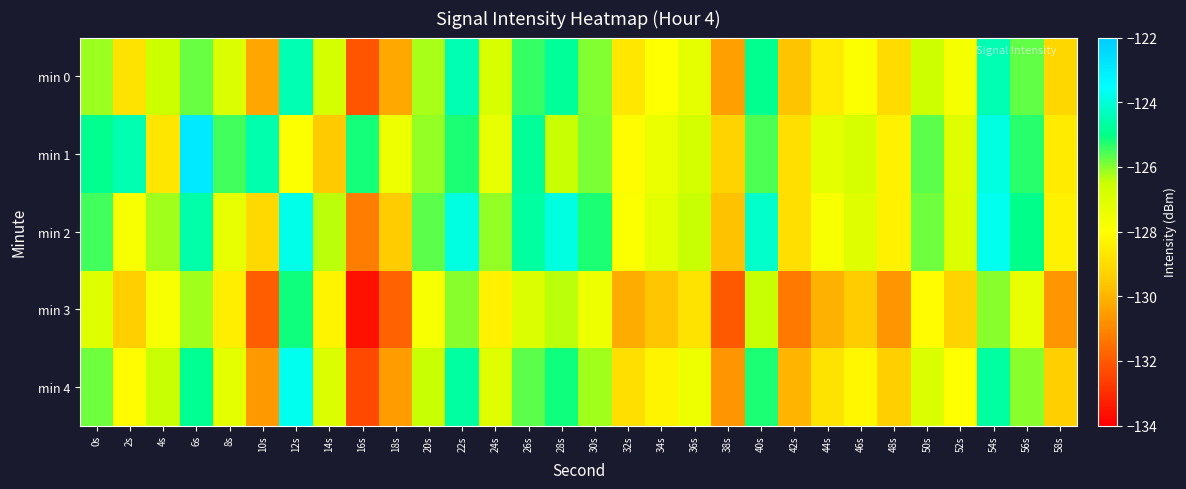

Reading left to right, list all the values displayed in this chart.

min 0: 0s=-126.2	2s=-128.8	4s=-126.5	6s=-125.8	8s=-127.0	10s=-130.3	12s=-124.4	14s=-126.8	16s=-132.1	18s=-130.3	20s=-126.2	22s=-124.5	24s=-126.8	26s=-125.4	28s=-124.8	30s=-126.0	32s=-128.7	34s=-128.0	36s=-127.3	38s=-130.5	40s=-124.9	42s=-129.7	44s=-128.5	46s=-127.9	48s=-129.1	50s=-126.6	52s=-127.7	54s=-124.4	56s=-125.7	58s=-129.1
min 1: 0s=-124.9	2s=-124.5	4s=-128.7	6s=-122.9	8s=-125.5	10s=-124.6	12s=-127.9	14s=-129.5	16s=-125.2	18s=-127.5	20s=-126.1	22s=-125.2	24s=-127.3	26s=-124.8	28s=-126.5	30s=-125.9	32s=-128.1	34s=-127.4	36s=-126.7	38s=-129.3	40s=-125.6	42s=-128.9	44s=-127.2	46s=-126.8	48s=-128.4	50s=-125.7	52s=-127.1	54s=-123.9	56s=-125.3	58s=-128.6
min 2: 0s=-125.5	2s=-127.8	4s=-126.2	6s=-124.6	8s=-127.3	10s=-129.1	12s=-123.8	14s=-126.4	16s=-131.2	18s=-129.5	20s=-125.7	22s=-123.9	24s=-126.1	26s=-124.7	28s=-123.9	30s=-125.2	32s=-127.9	34s=-127.2	36s=-126.5	38s=-129.7	40s=-124.2	42s=-128.9	44s=-127.8	46s=-127.1	48s=-128.4	50s=-125.8	52s=-127.0	54s=-123.7	56s=-125.0	58s=-128.4
min 3: 0s=-127.1	2s=-129.4	4s=-127.8	6s=-126.2	8s=-128.5	10s=-131.9	12s=-125.1	14s=-128.3	16s=-133.6	18s=-131.8	20s=-127.8	22s=-126.0	24s=-128.4	26s=-127.0	28s=-126.4	30s=-127.5	32s=-130.2	34s=-129.6	36s=-128.8	38s=-132.0	40s=-126.5	42s=-131.3	44s=-130.1	46s=-129.5	48s=-130.7	50s=-128.1	52s=-129.3	54s=-126.0	56s=-127.3	58s=-130.7
min 4: 0s=-125.8	2s=-128.1	4s=-126.5	6s=-124.9	8s=-127.2	10s=-130.6	12s=-123.7	14s=-127.0	16s=-132.4	18s=-130.5	20s=-126.5	22s=-124.7	24s=-127.1	26s=-125.7	28s=-125.1	30s=-126.2	32s=-128.9	34s=-128.3	36s=-127.5	38s=-130.7	40s=-125.2	42s=-130.0	44s=-128.8	46s=-128.2	48s=-129.4	50s=-126.9	52s=-128.0	54s=-124.7	56s=-126.0	58s=-129.4